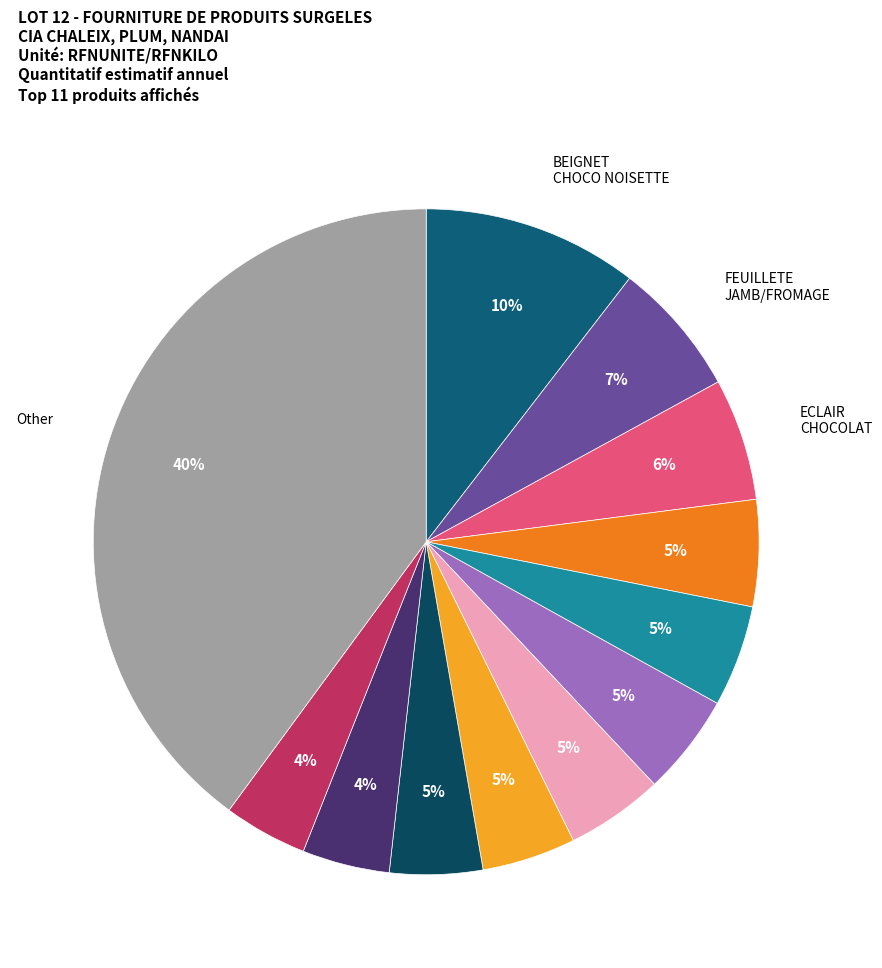

What is the largest slice in the pie chart?

Other